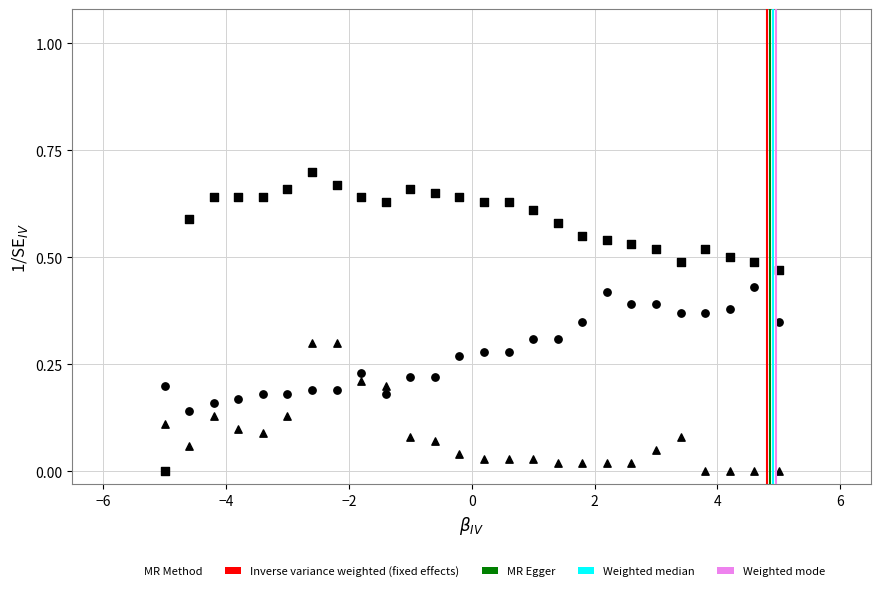

How many points are shown in the scatter plot?

78